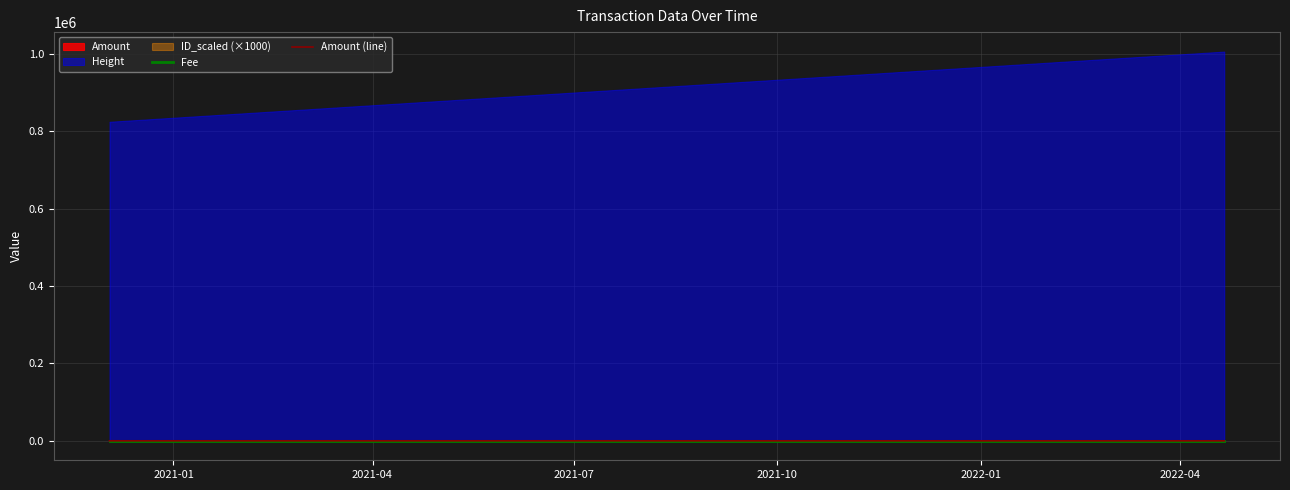

Reading left to right, what are all the values shown in this chart?

Fee: 0.1	0.0	0.0	0.0	0.0	0.0	0.0	0.1
Amount (line): 50.0	5.0	5.0	0.0	47.0	0.0	0.0	0.0